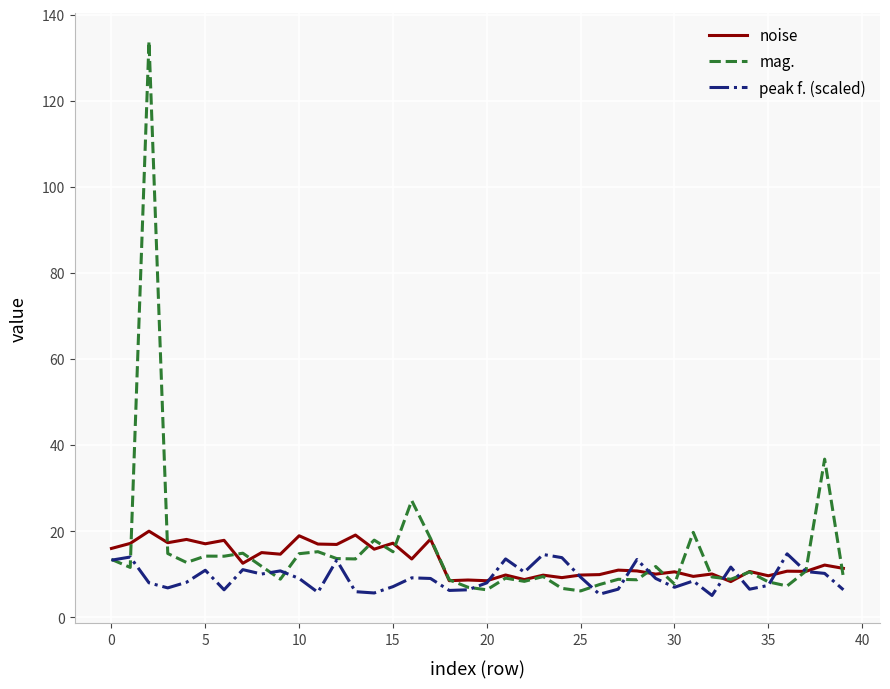

What is the minimum value shown in the chart?

5.1